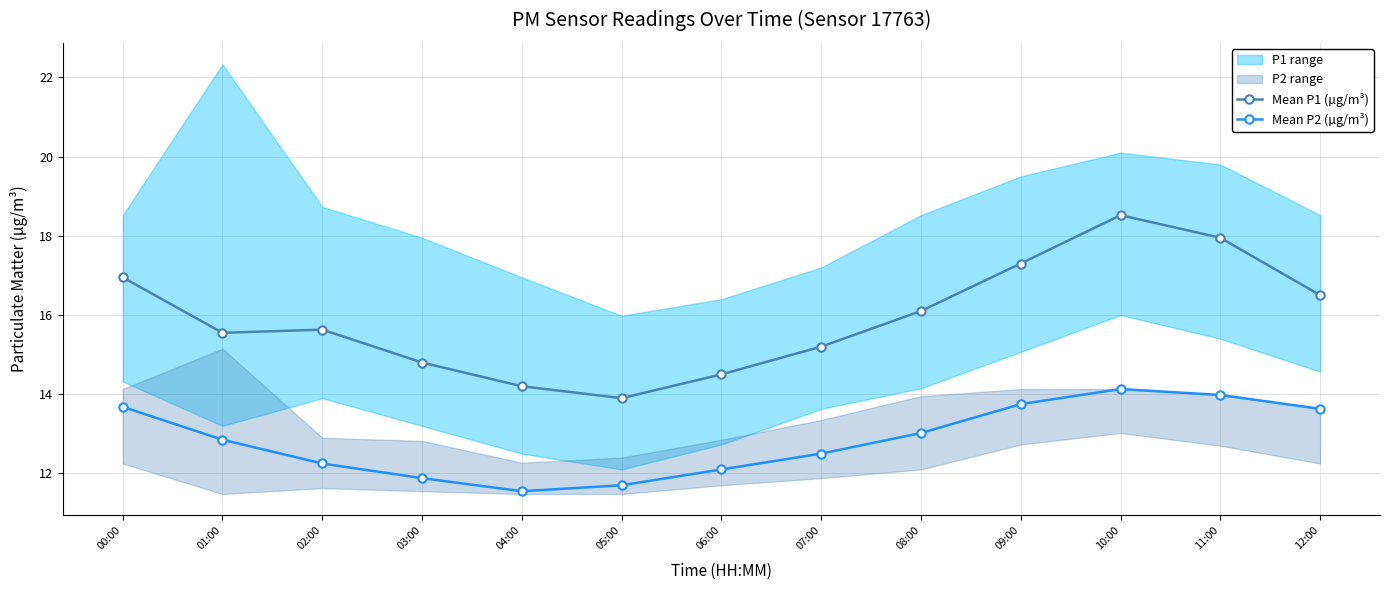

What is the lowest value of the Mean P2 (µg/m³) series?

11.6